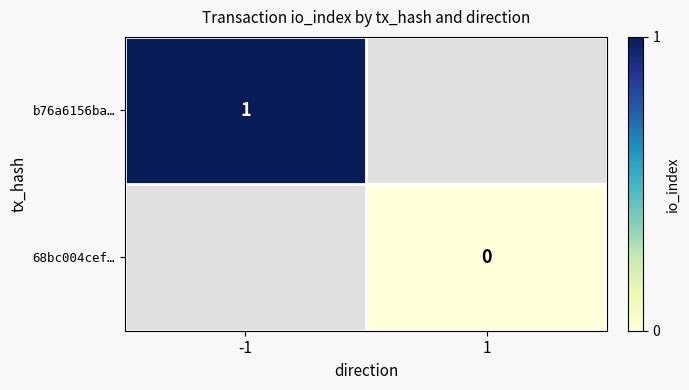

At how many categories does at least one series exceed 0?

1